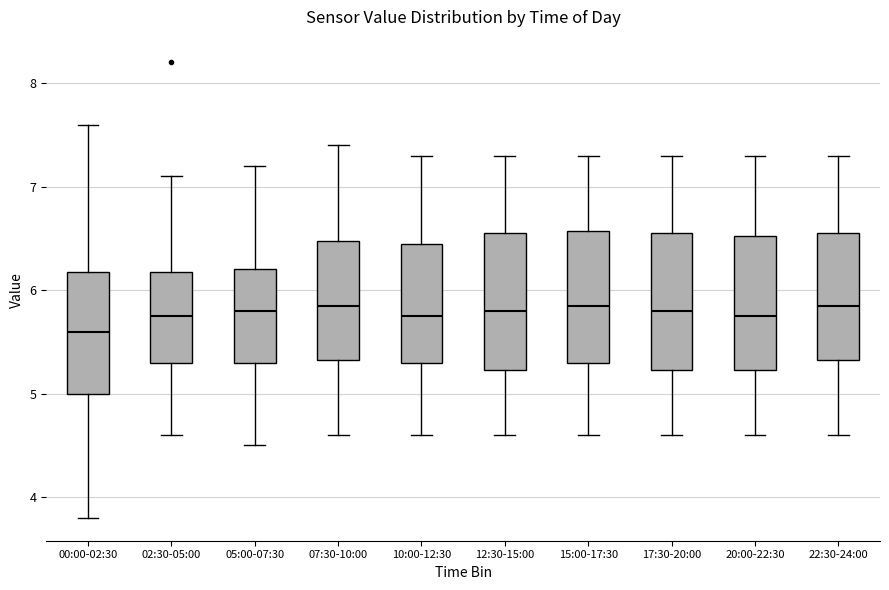

Reading left to right, read every box against the y-axis: the position of its median line, the range the box covers, and the ends of its whiskers. The values are not printed on the chart, so give them approximately, as read against the axis.

00:00-02:30: median 5.6, box 5.0 to 6.2, whiskers 3.8 to 7.6
02:30-05:00: median 5.8, box 5.3 to 6.2, whiskers 4.6 to 7.1
05:00-07:30: median 5.8, box 5.3 to 6.2, whiskers 4.5 to 7.2
07:30-10:00: median 5.9, box 5.3 to 6.5, whiskers 4.6 to 7.4
10:00-12:30: median 5.8, box 5.3 to 6.5, whiskers 4.6 to 7.3
12:30-15:00: median 5.8, box 5.2 to 6.6, whiskers 4.6 to 7.3
15:00-17:30: median 5.9, box 5.3 to 6.6, whiskers 4.6 to 7.3
17:30-20:00: median 5.8, box 5.2 to 6.6, whiskers 4.6 to 7.3
20:00-22:30: median 5.8, box 5.2 to 6.5, whiskers 4.6 to 7.3
22:30-24:00: median 5.9, box 5.3 to 6.6, whiskers 4.6 to 7.3